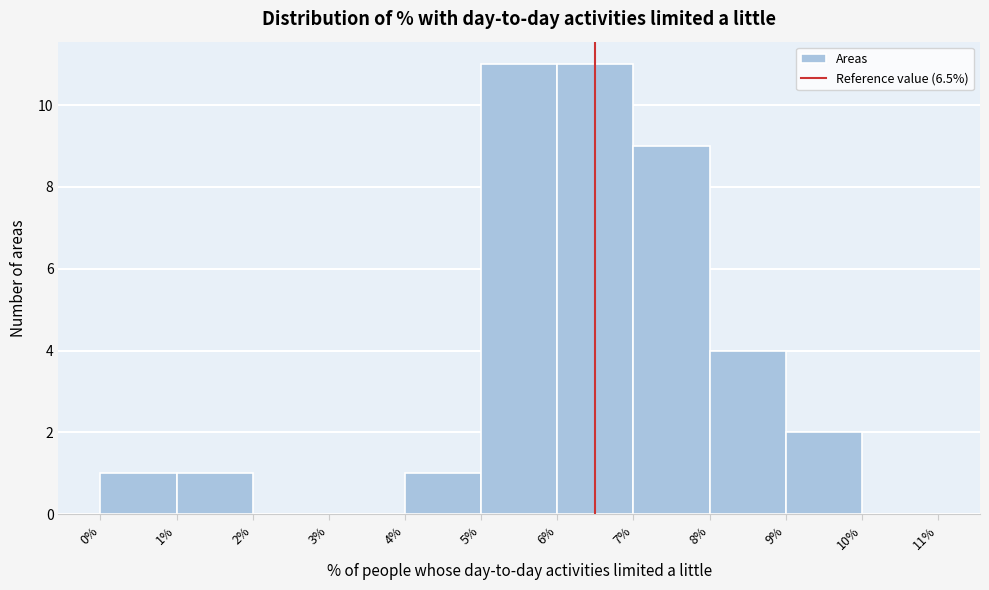

Reading left to right, list every bar in this chart as the range it spans on the x-axis followed by its height. The values are not printed on the chart, so give them approximately, as read against the axis.

0% to 1%: 1
1% to 2%: 1
2% to 3%: 0
3% to 4%: 0
4% to 5%: 1
5% to 6%: 11
6% to 7%: 11
7% to 8%: 9
8% to 9%: 4
9% to 10%: 2
10% to 11%: 0